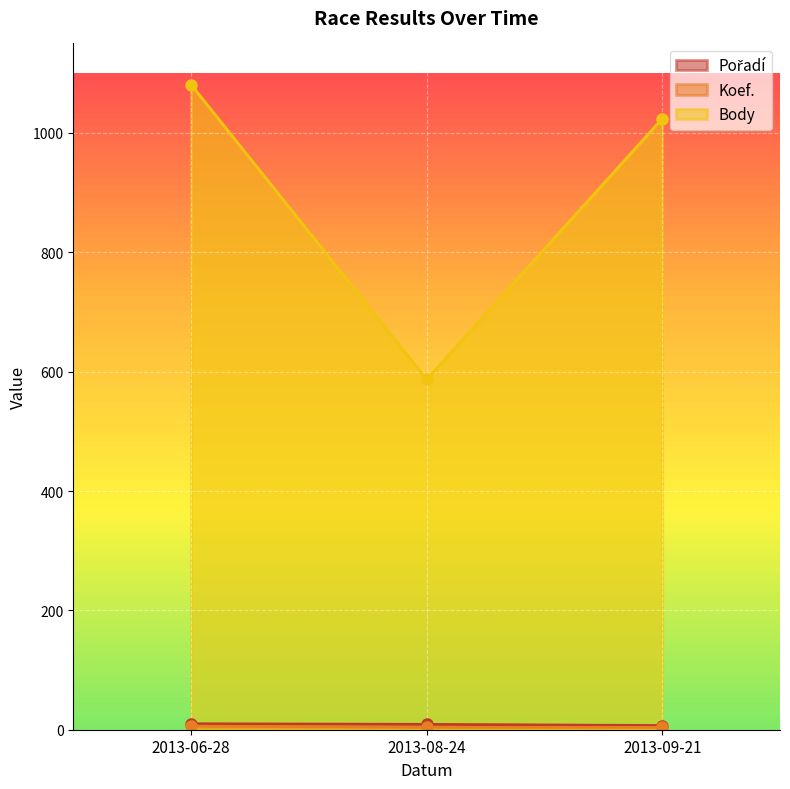

What is the spread (max minus min) of values at 2013-08-24?

583